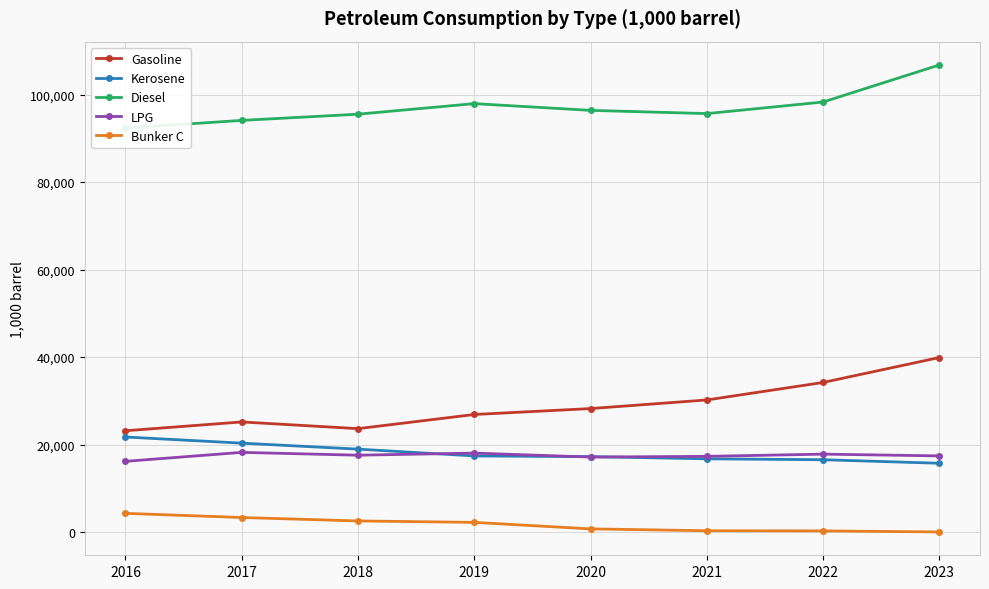

At which label does LPG first exceed 17571?

2017